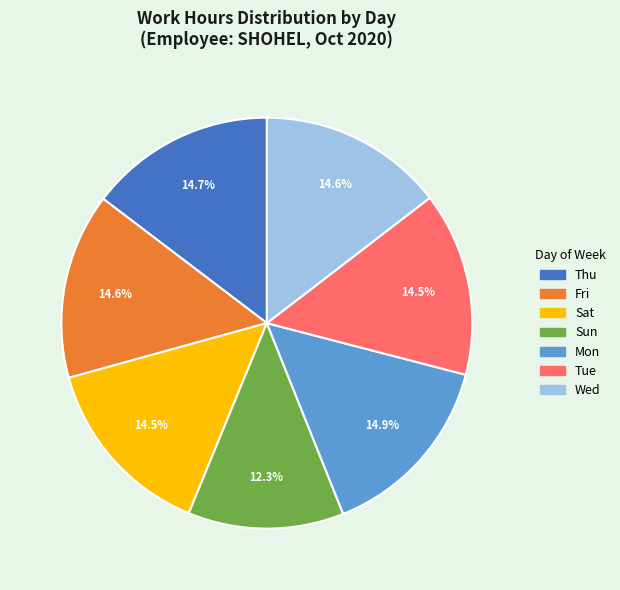

Combined, do Sun and Mon account for over 50%?

No